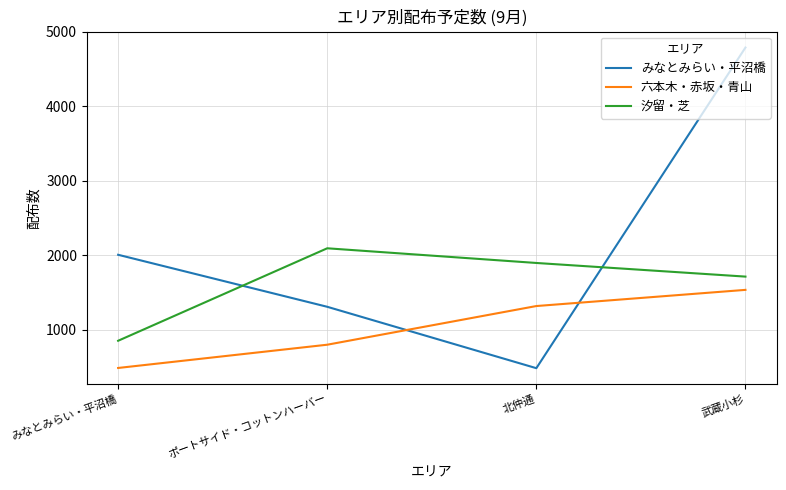

At which label is みなとみらい・平沼橋 closest to 2633?

みなとみらい・平沼橋